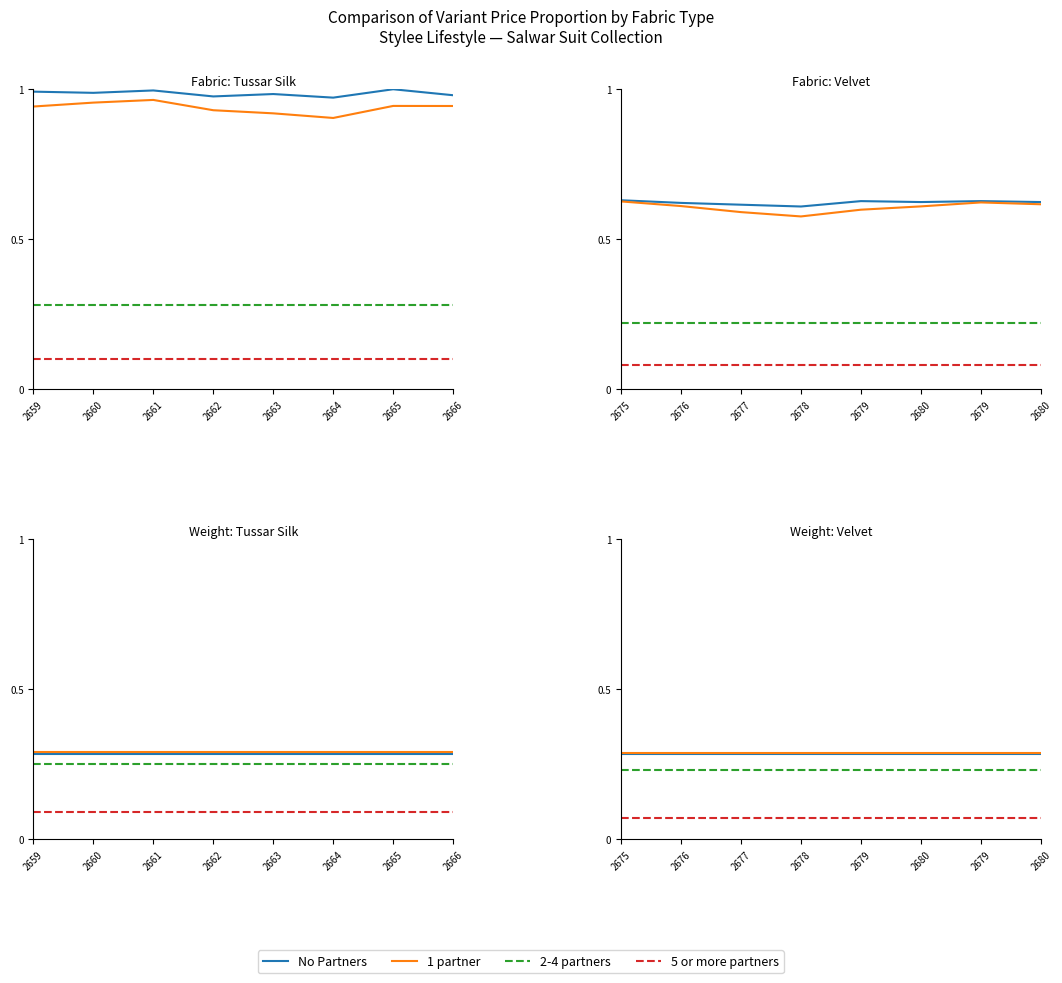

Is it true that 5 or more partners equals 0.0 at 2680?

False